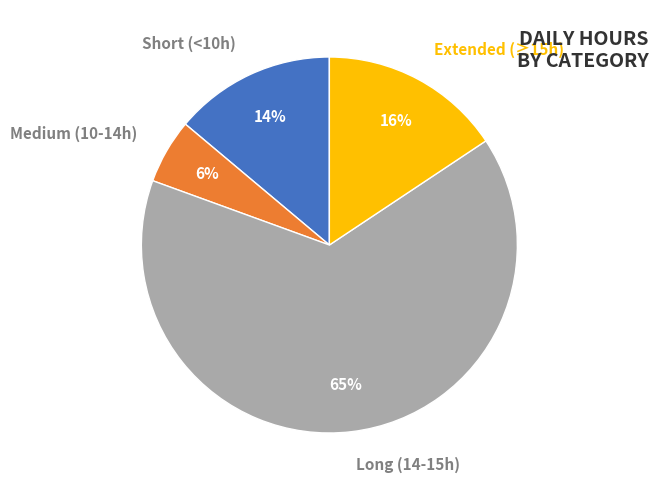

To the nearest percent, what is the average slice percentage?

25%